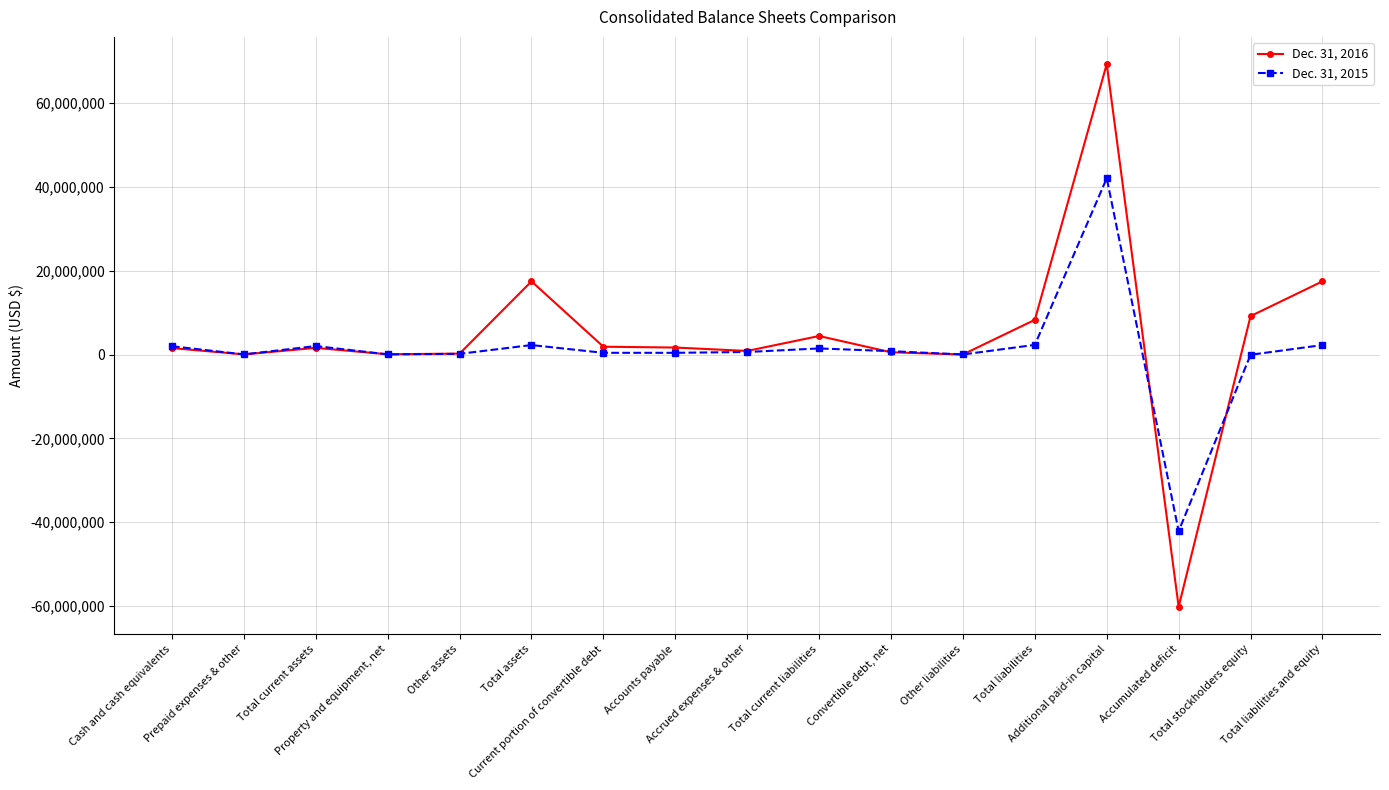

What is the value of the Dec. 31, 2015 point at the 15th from the left?

-42152618